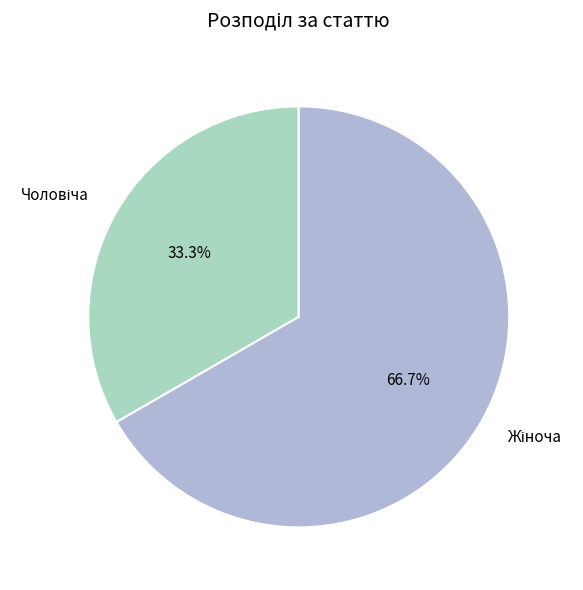

Is there any slice that represents more than half of the pie?

Yes